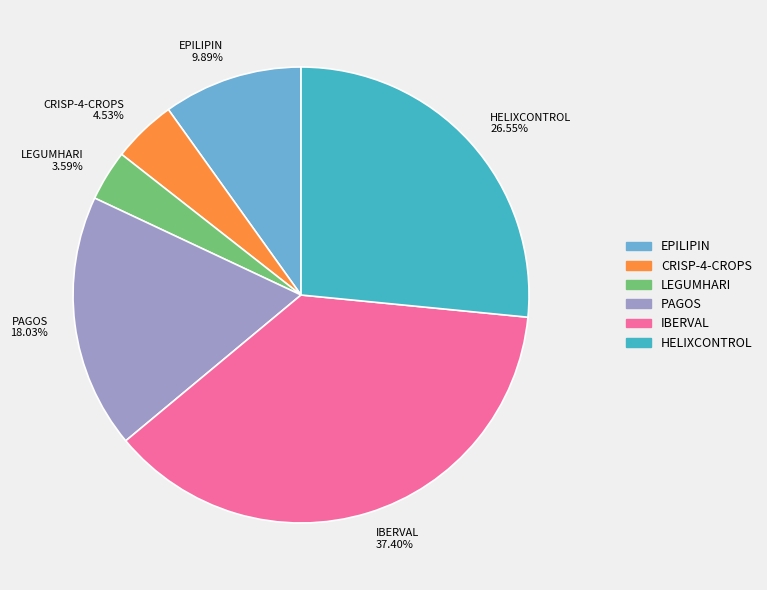

How many slices are in this pie chart?

6